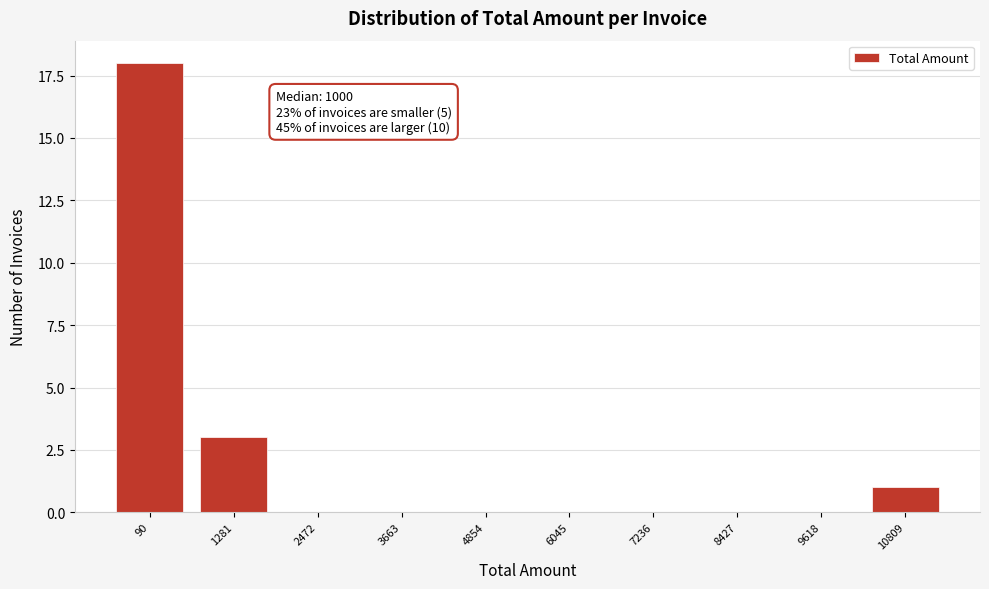

Reading left to right, list all the values displayed in this chart.

90=18	1281=3	2472=0	3663=0	4854=0	6045=0	7236=0	8427=0	9618=0	10809=1